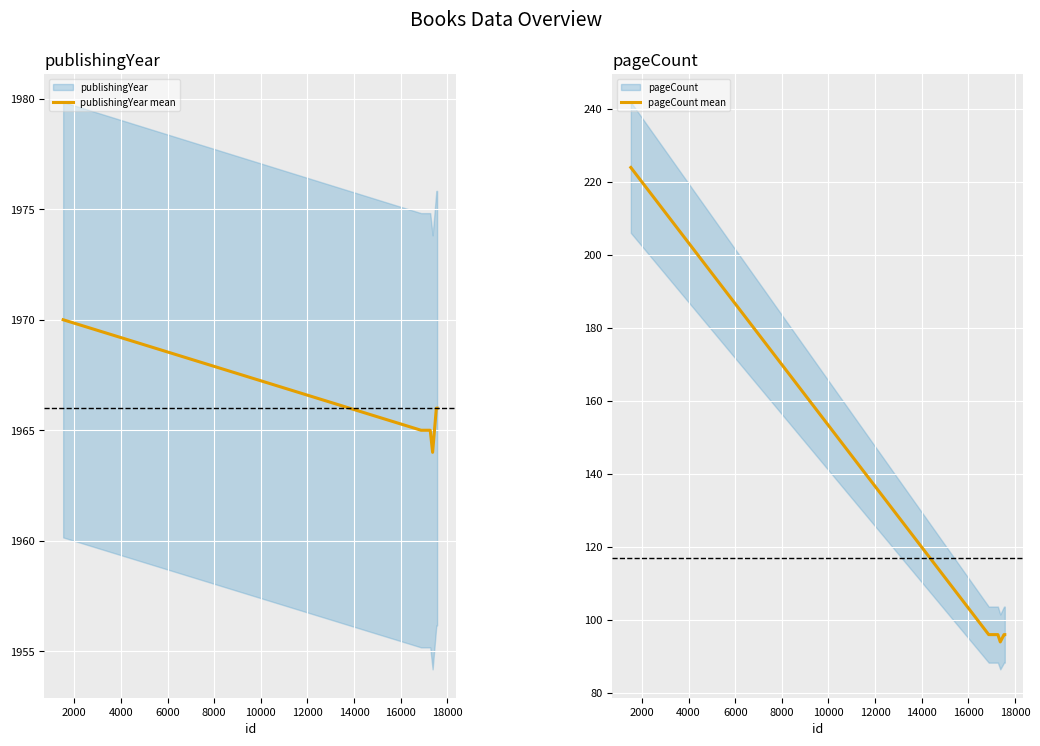

What is the difference between the second highest and minimum values in the pageCount mean series?

2